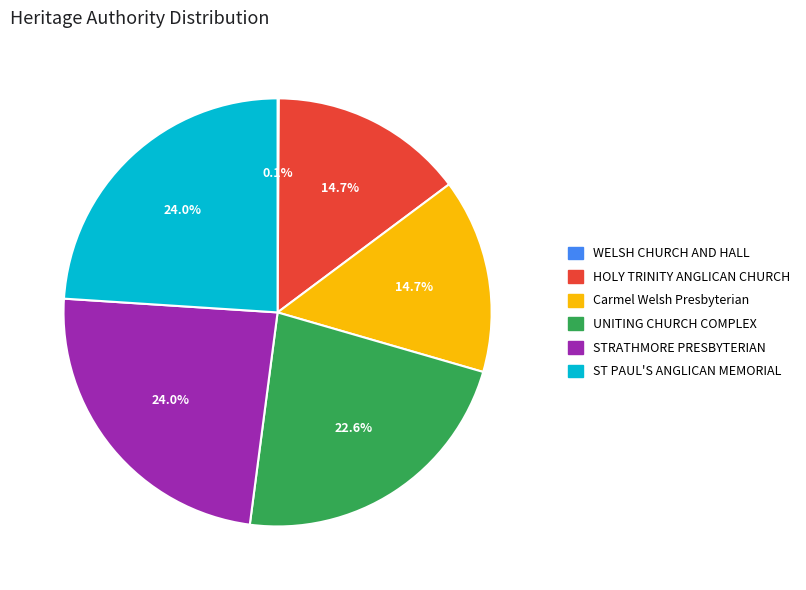

What portion of the pie excludes UNITING CHURCH COMPLEX?

77.4%